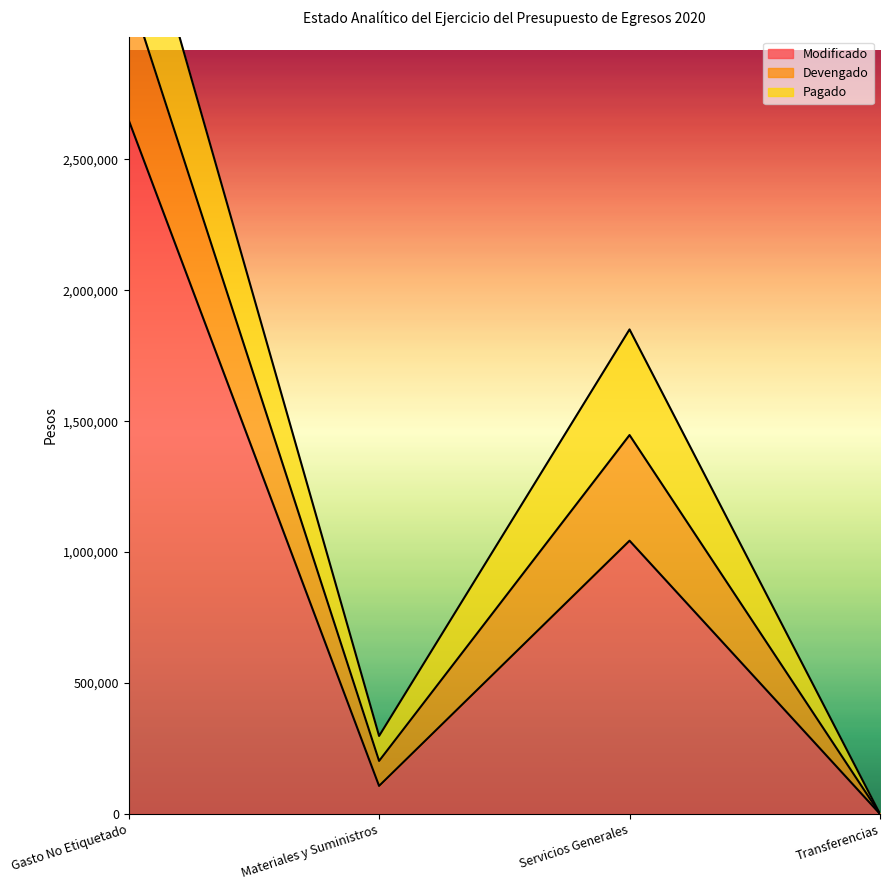

At Servicios Generales, list the series in order from largest to smallest.

Modificado, Devengado, Pagado